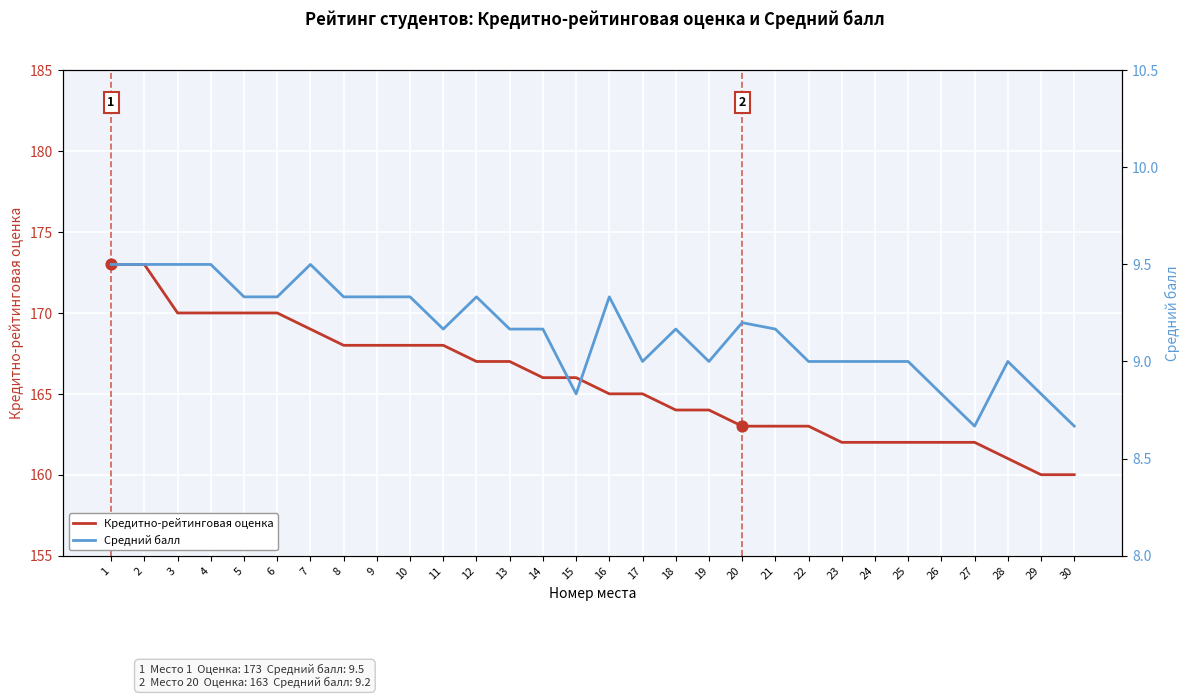

At which category is the sum across all series the highest?

1